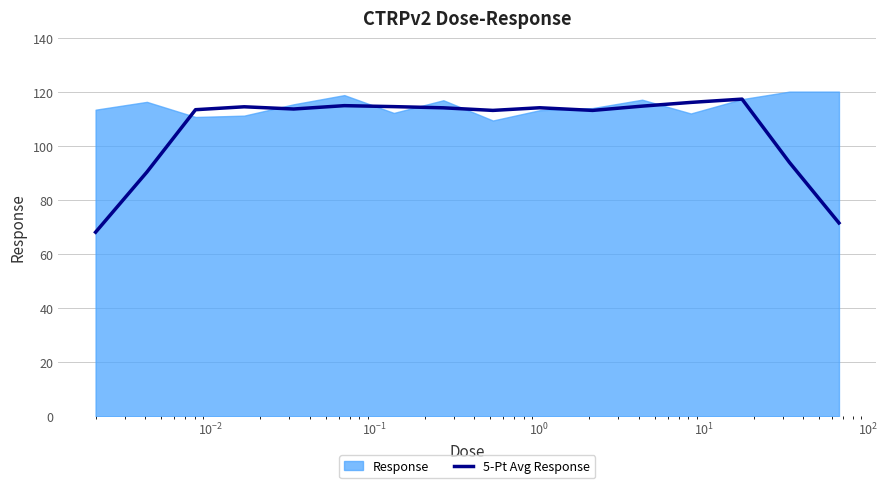

What is the maximum value for 5-Pt Avg Response?

117.4